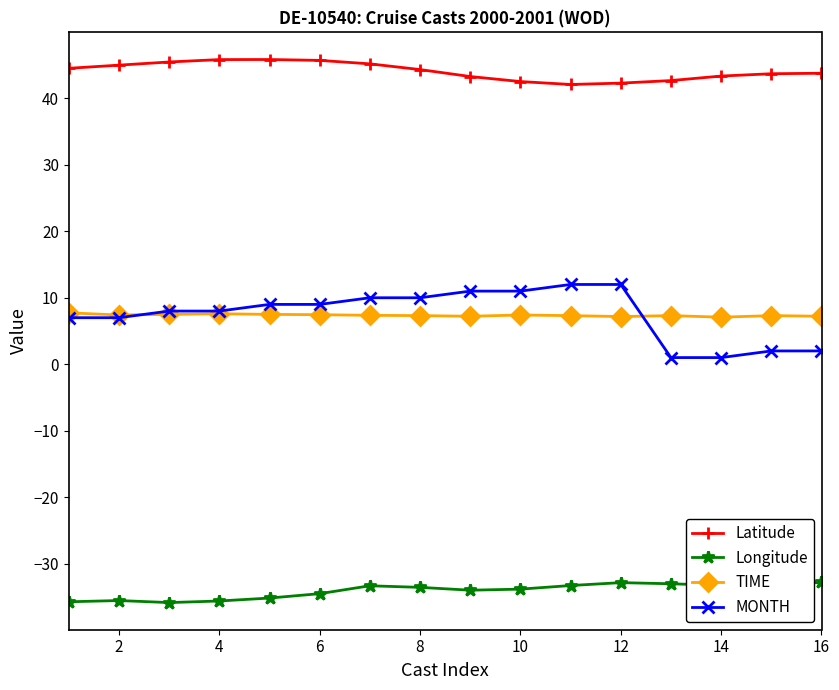

Rank the series by their maximum value, from highest to lowest.

Latitude, MONTH, TIME, Longitude